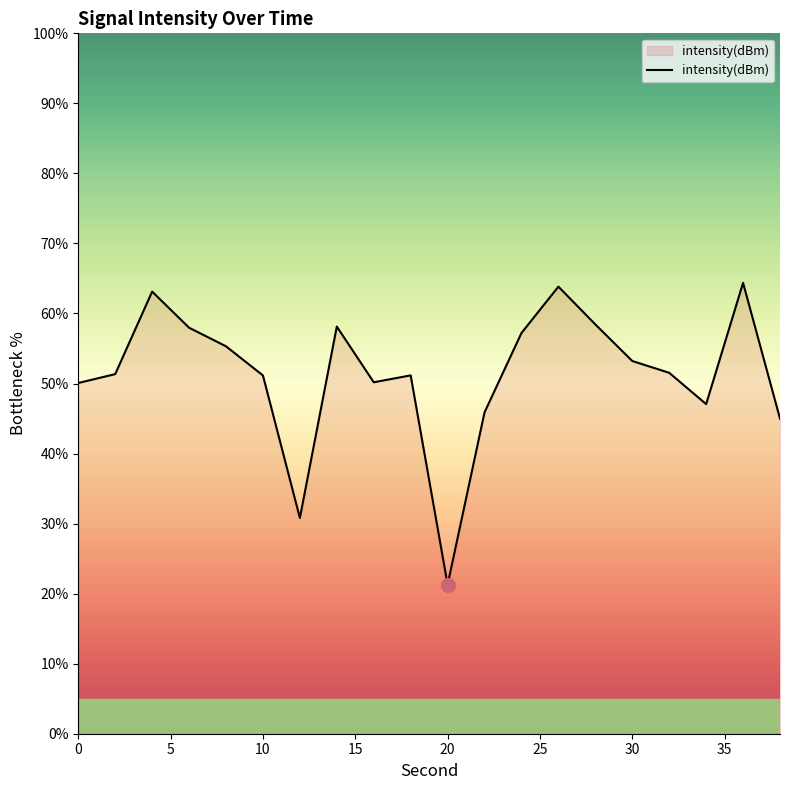

What is the difference between the maximum and minimum values?

43.1